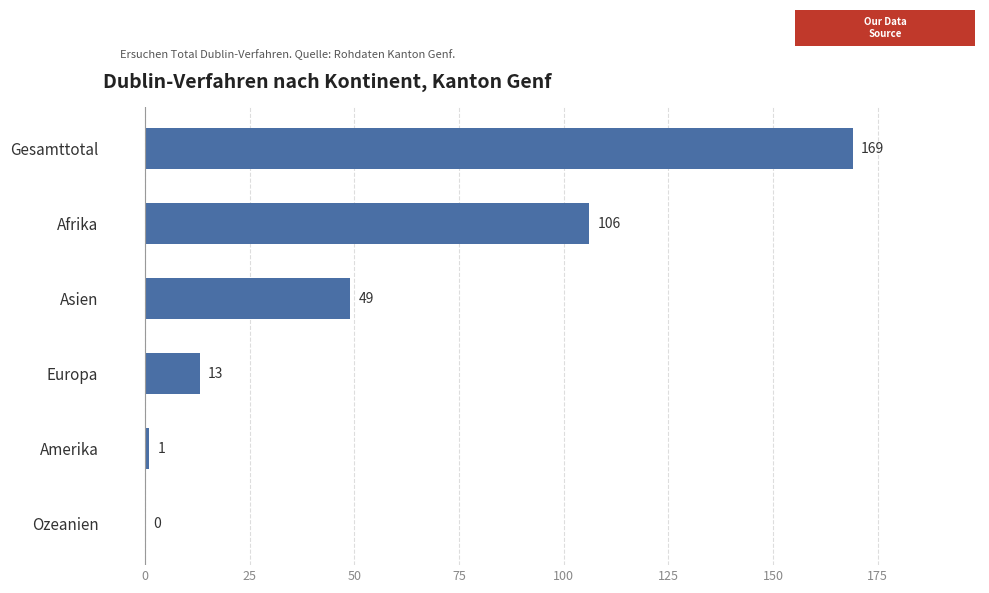

Reading bottom to top, transcribe all the data shown in this chart.

Ozeanien=0	Amerika=1	Europa=13	Asien=49	Afrika=106	Gesamttotal=169